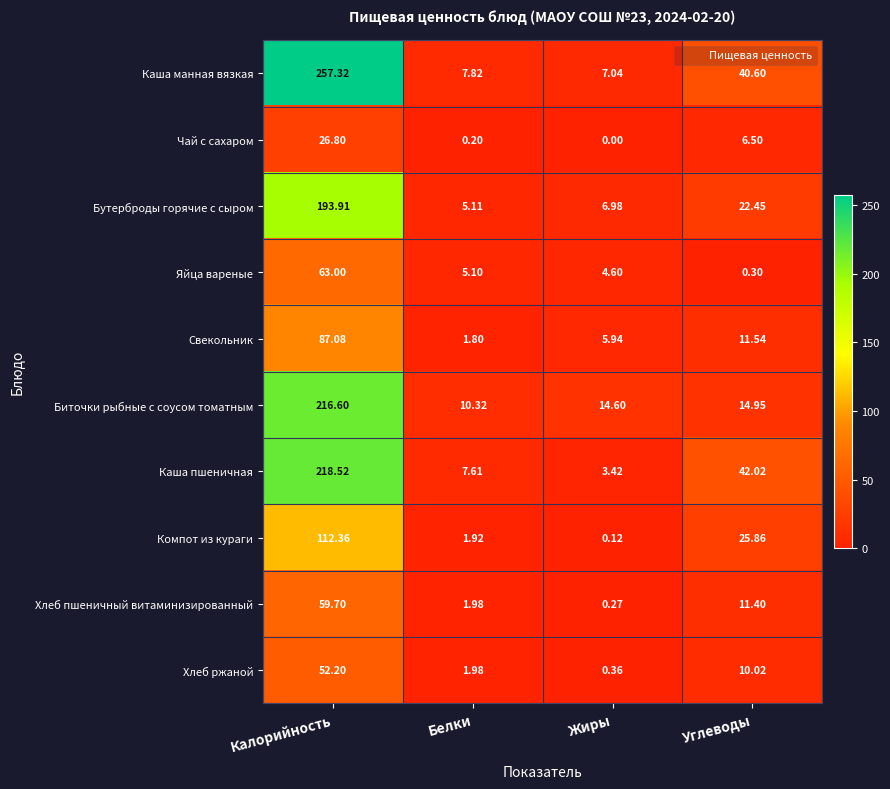

Count the number of categories in the chart.

4